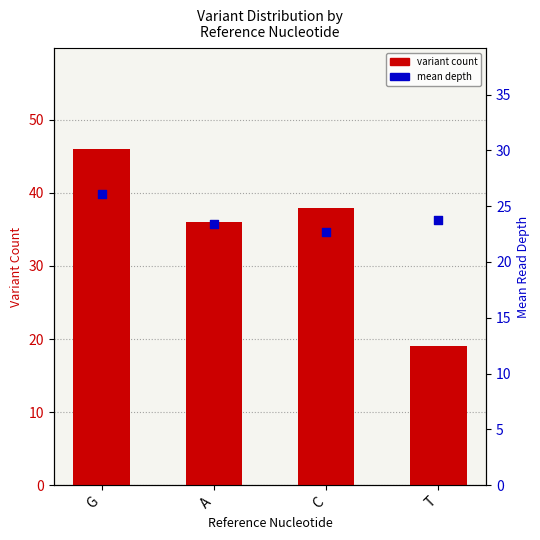

What are all the series names shown in the legend?

variant count, mean depth